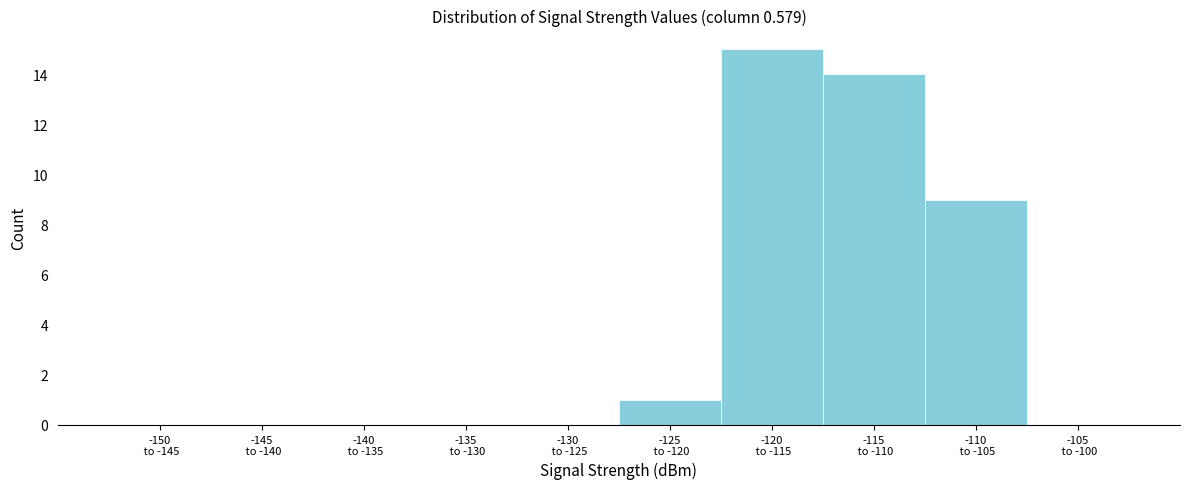

What is the sum of all values?

39